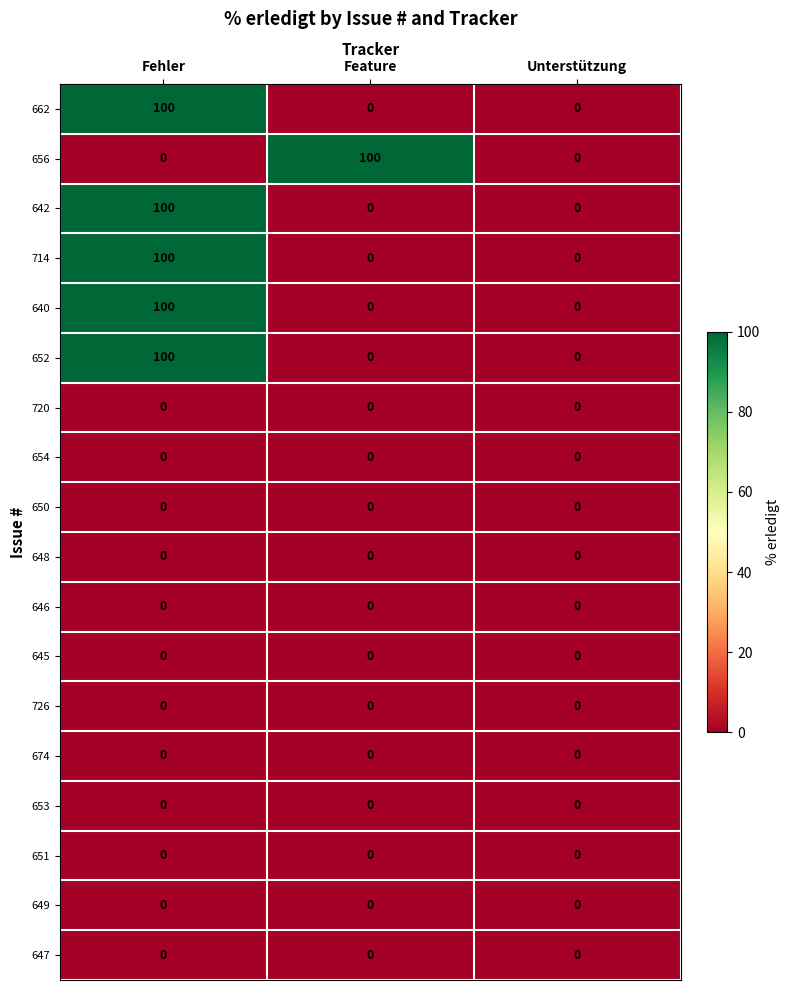

What is the greatest value displayed?

100